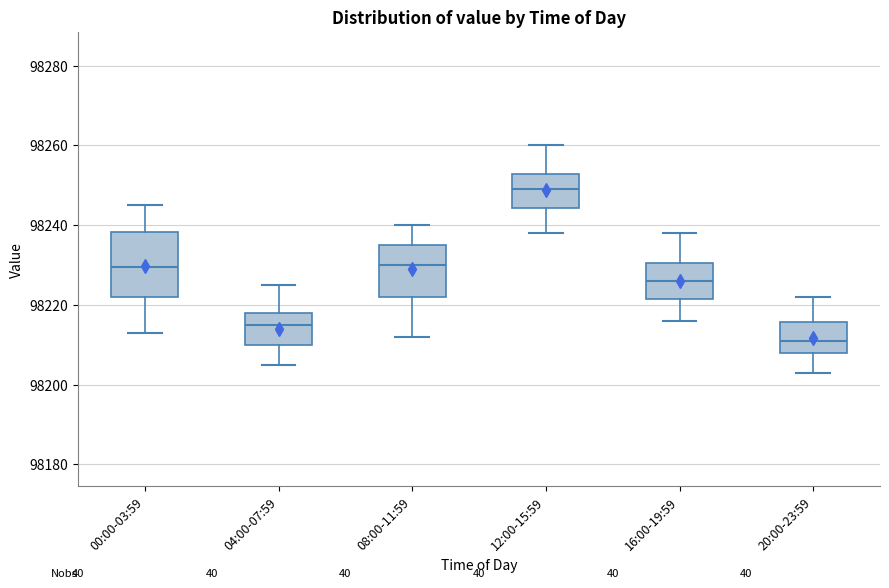

Which box is the tallest, from its lower edge to its upper edge?

00:00-03:59